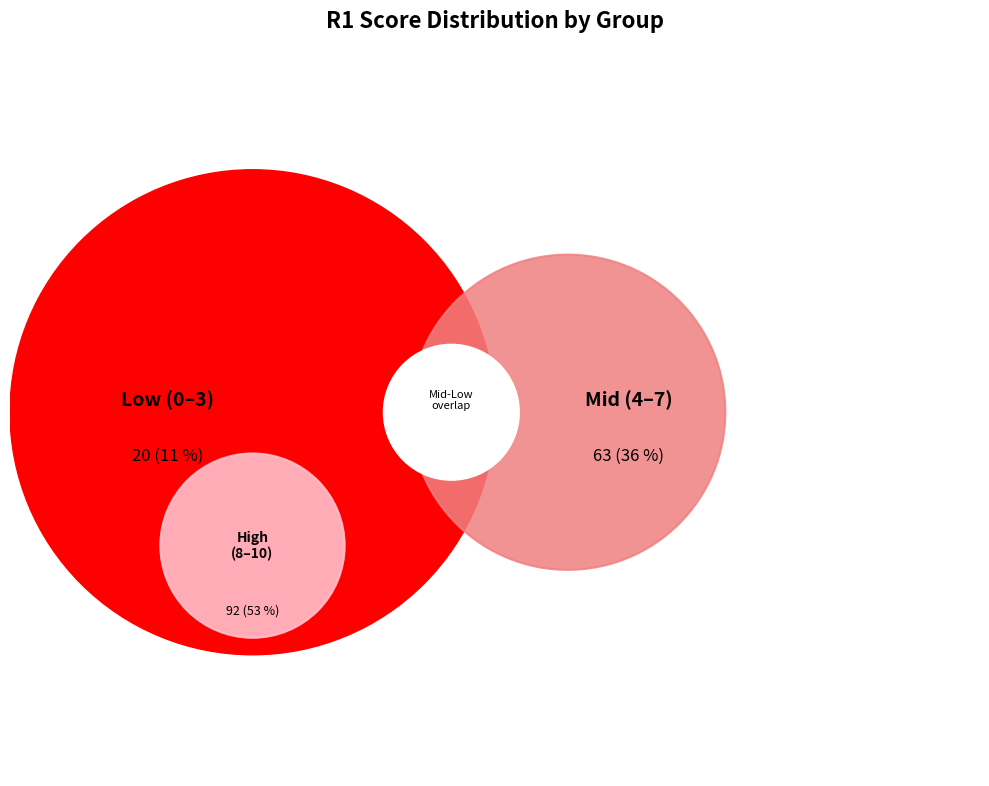

Is 27 the majority of the pie?

No